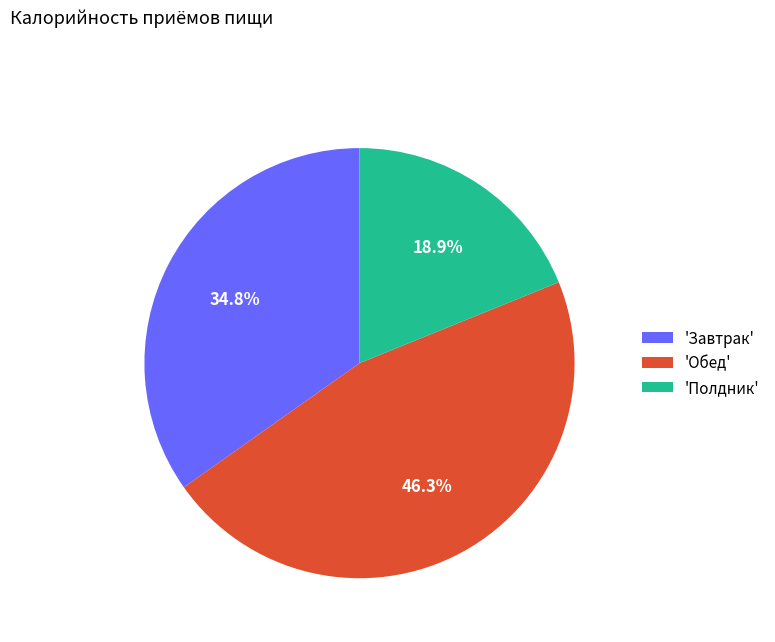

Does any single category account for the majority?

No